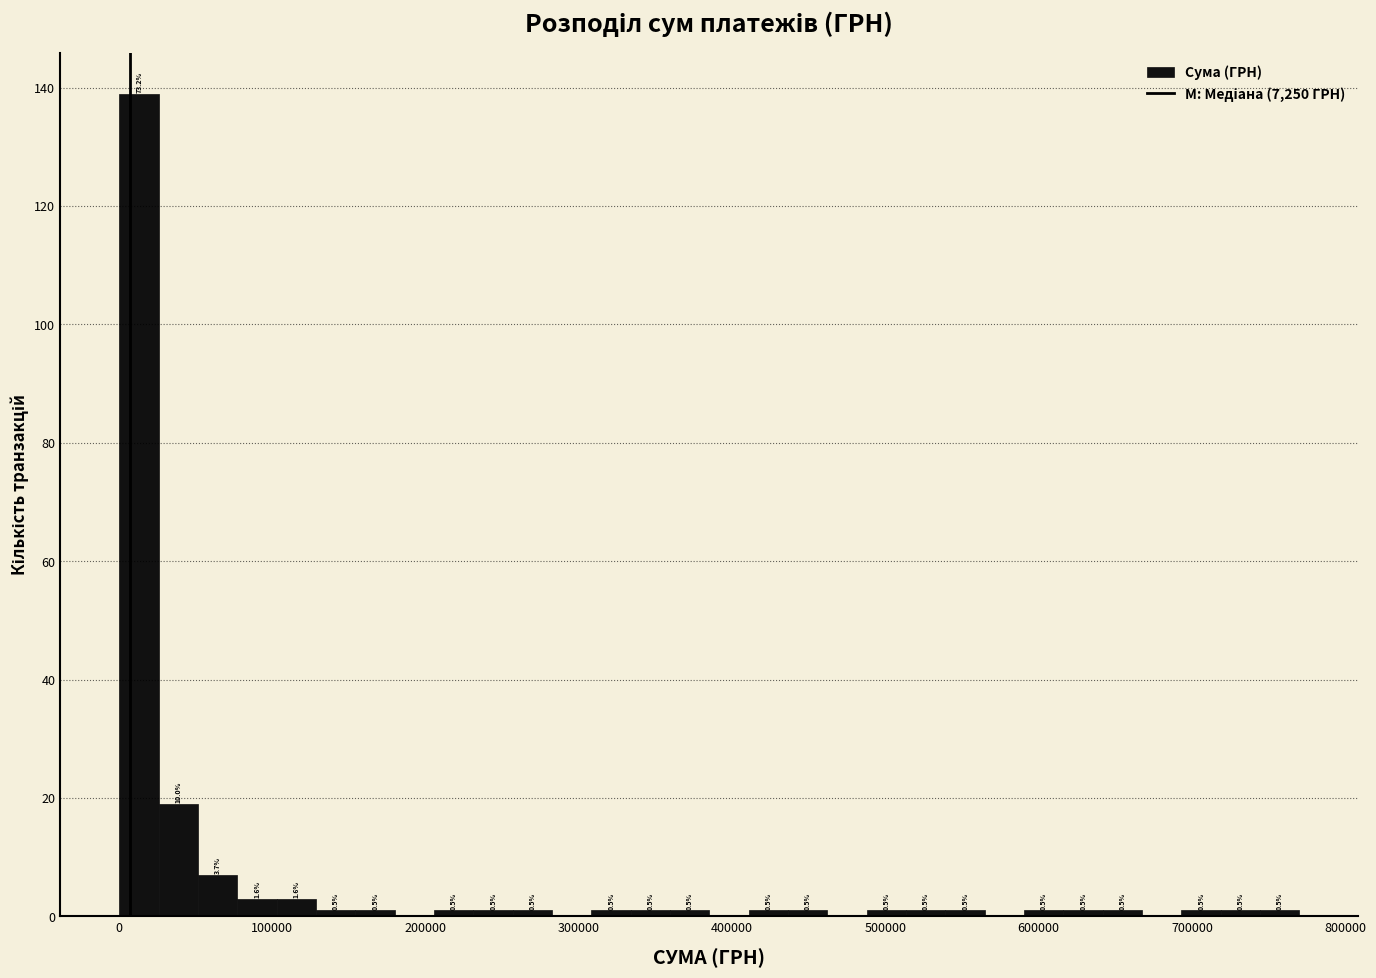

Around what value on the x-axis is the tallest bar? Give the approximate position of its centre, as read against the axis.

10000